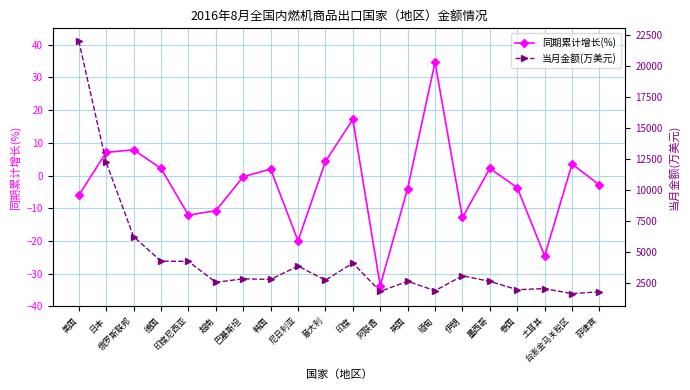

Which has a higher value, 印度 or 意大利?

印度